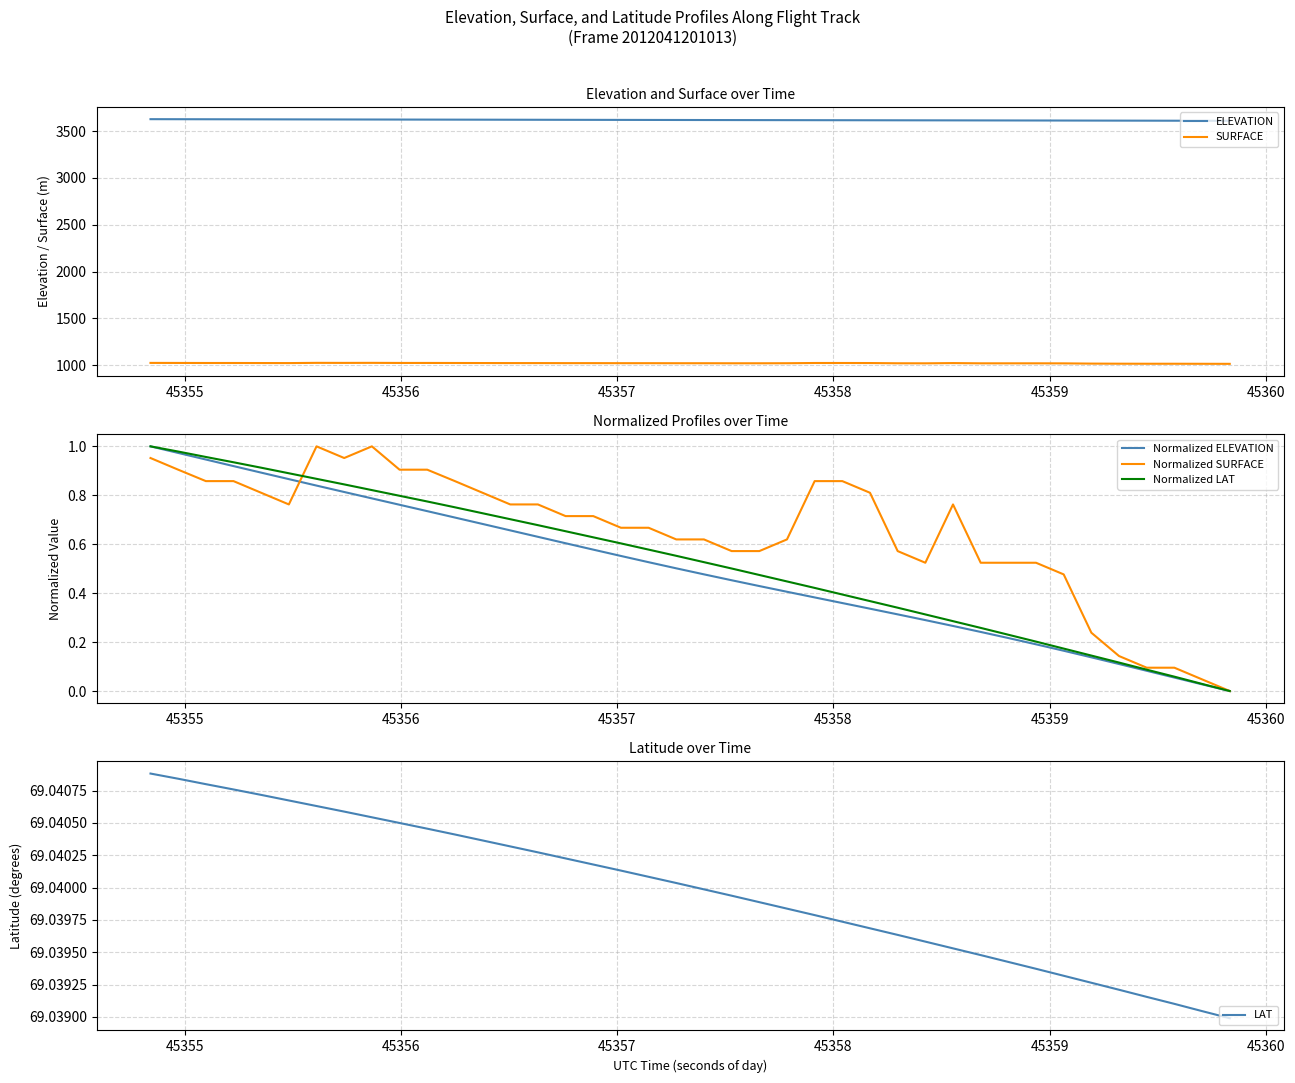

List the series in order of their peak value, lowest first.

Normalized ELEVATION, Normalized SURFACE, Normalized LAT, LAT, SURFACE, ELEVATION